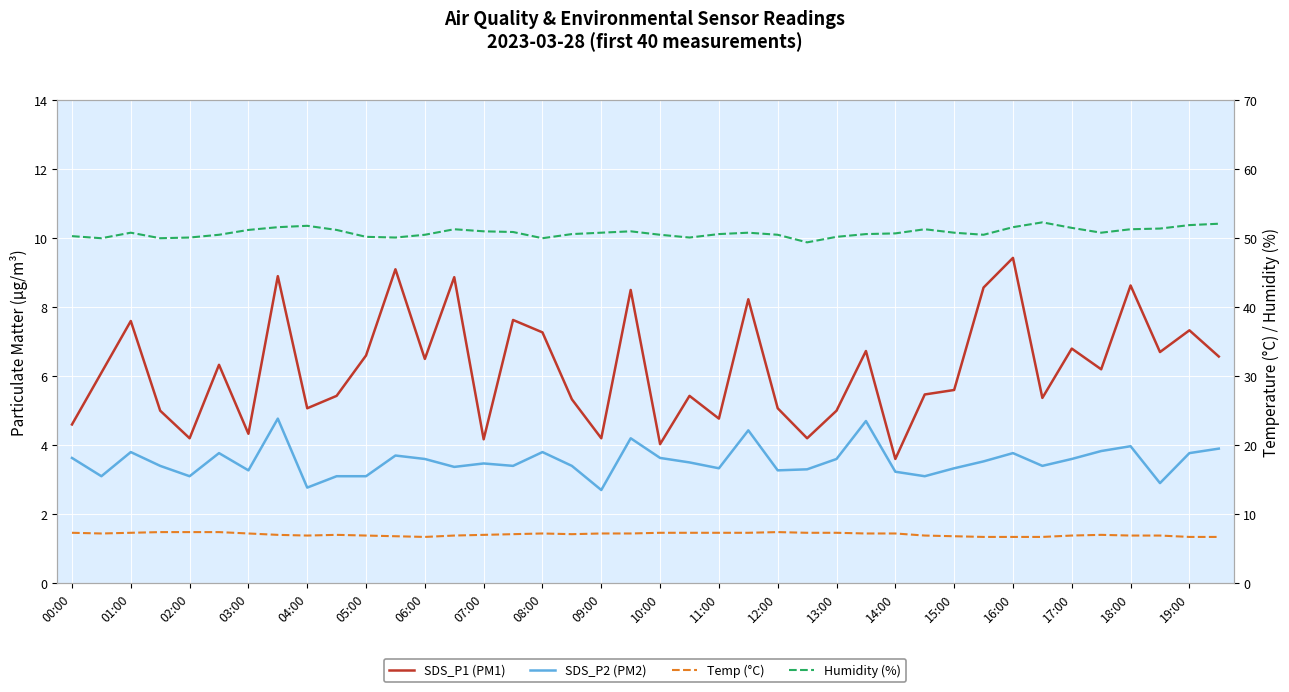

True or false: Temp (°C) and SDS_P2 (PM2) intersect in this chart.

False